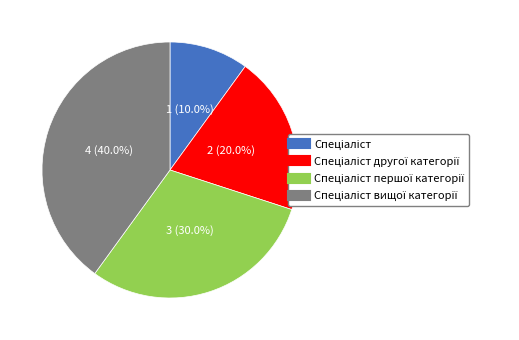

Is there any slice that represents more than half of the pie?

No